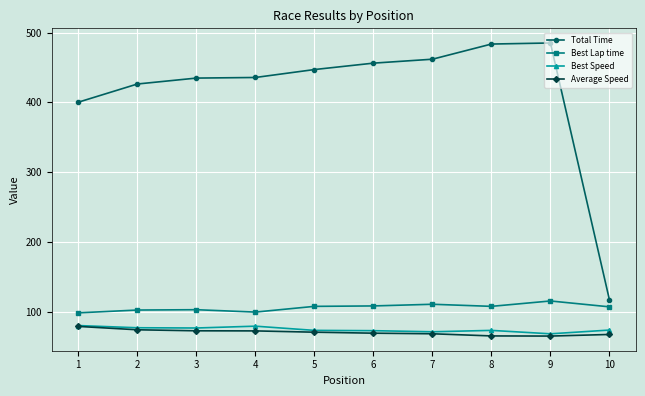

What is the average value of the Average Speed series?

70.6